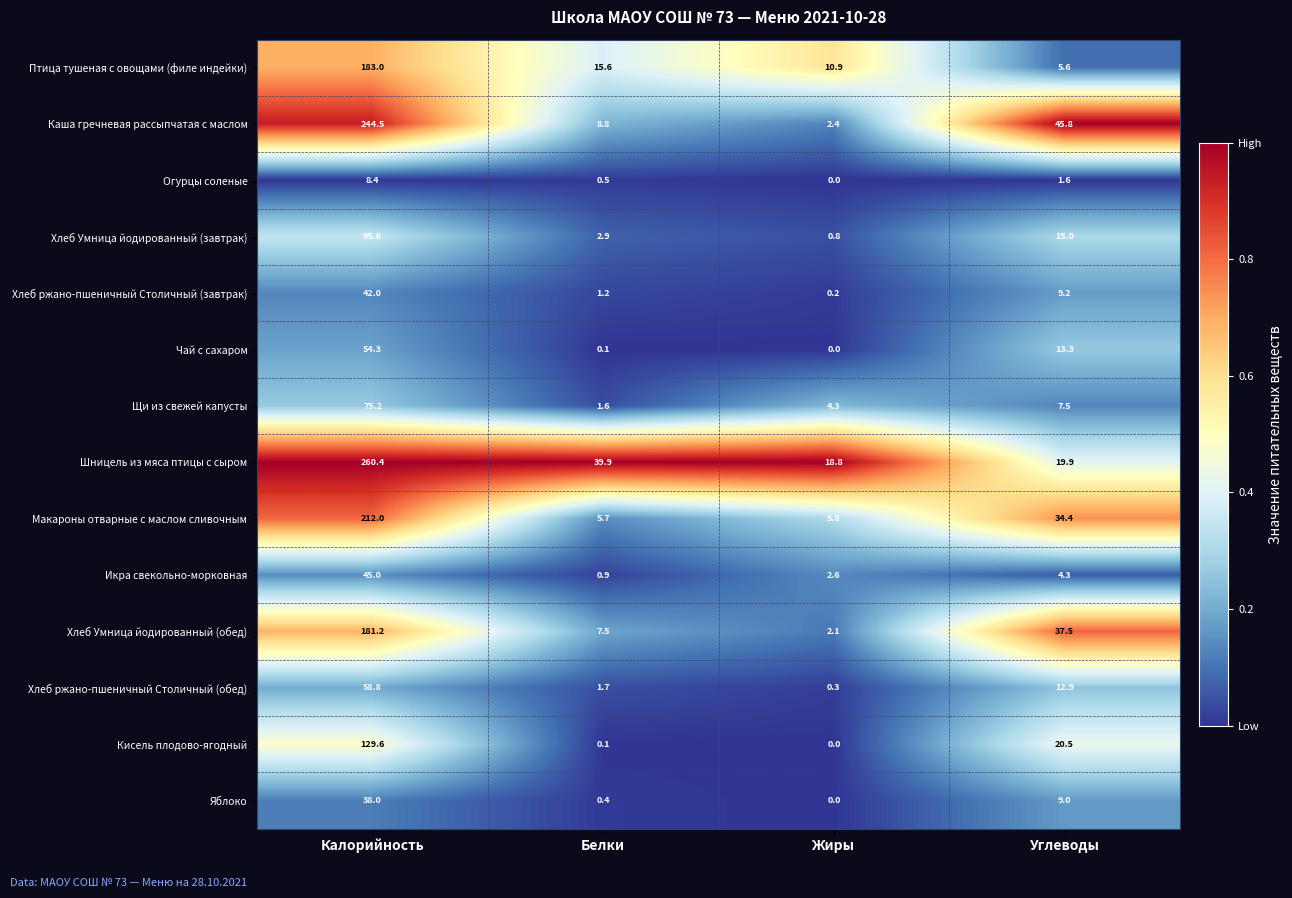

Rank the series by their maximum value, from highest to lowest.

Шницель из мяса птицы с сыром, Каша гречневая рассыпчатая с маслом, Макароны отварные с маслом сливочным, Птица тушеная с овощами (филе индейки), Хлеб Умница йодированный (обед), Кисель плодово-ягодный, Хлеб Умница йодированный (завтрак), Щи из свежей капусты, Хлеб ржано-пшеничный Столичный (обед), Чай с сахаром, Икра свекольно-морковная, Хлеб ржано-пшеничный Столичный (завтрак), Яблоко, Огурцы соленые